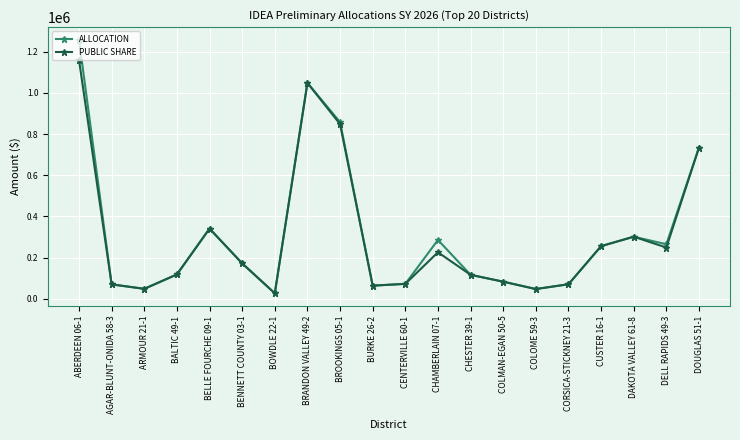

What is the sum of the PUBLIC SHARE values at CHAMBERLAIN 07-1 and BALTIC 49-1?

344483